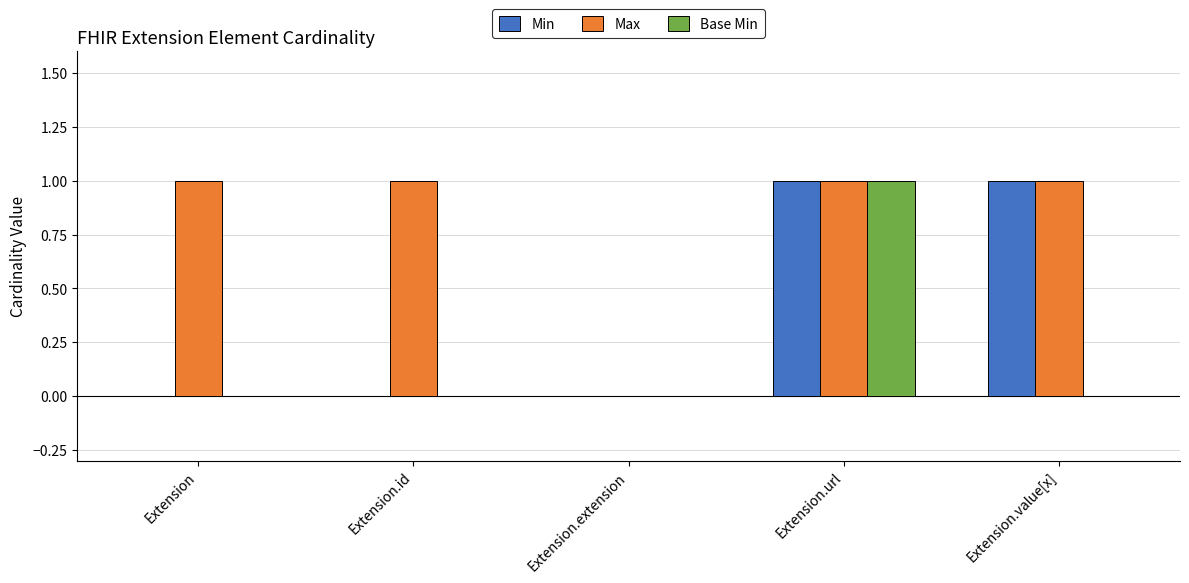

What is the greatest value displayed?

1